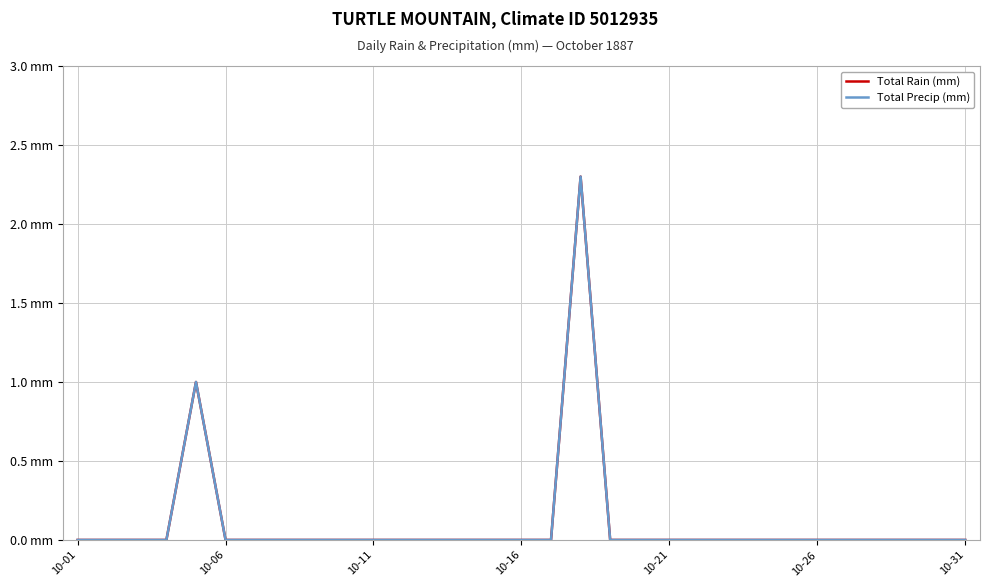

True or false: Total Precip (mm) and Total Rain (mm) cross at least once.

False